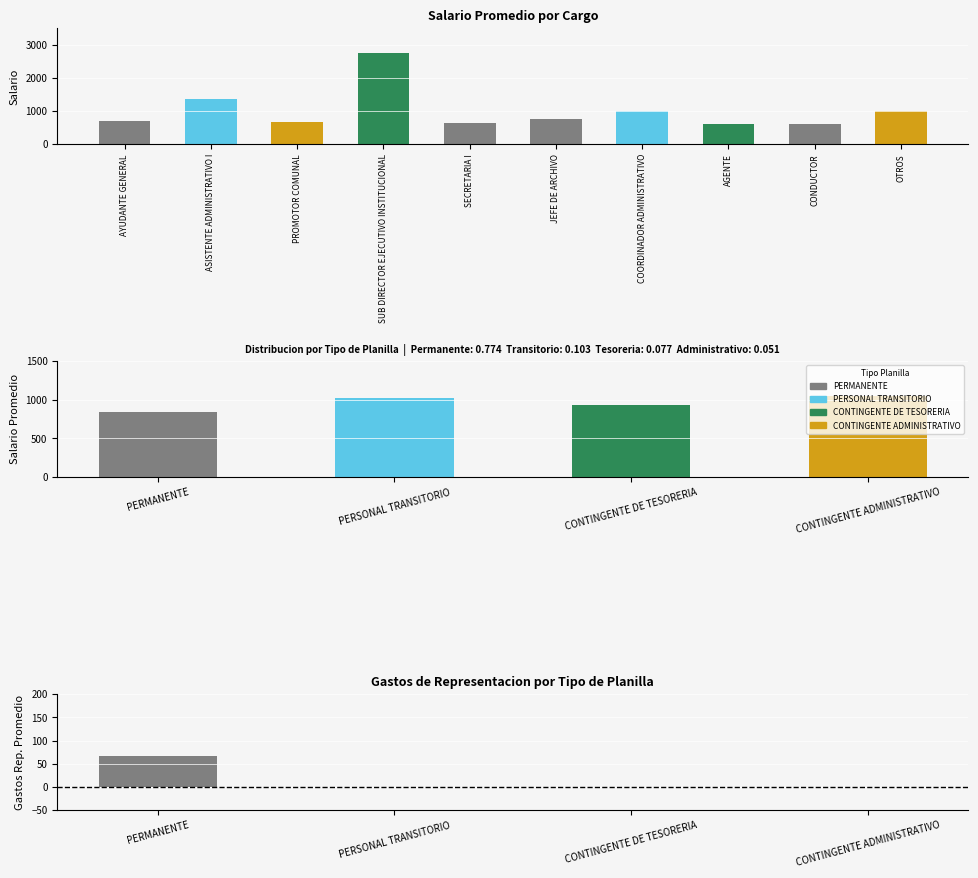

Which category has the lowest value across all series?

AGENTE